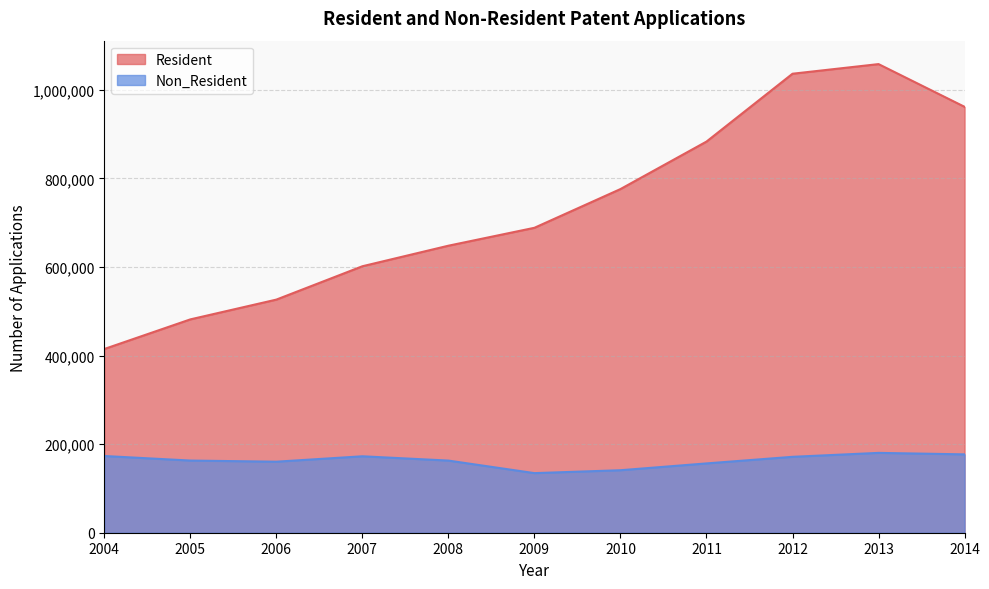

True or false: Resident has a value of 211803 at 2007.

False